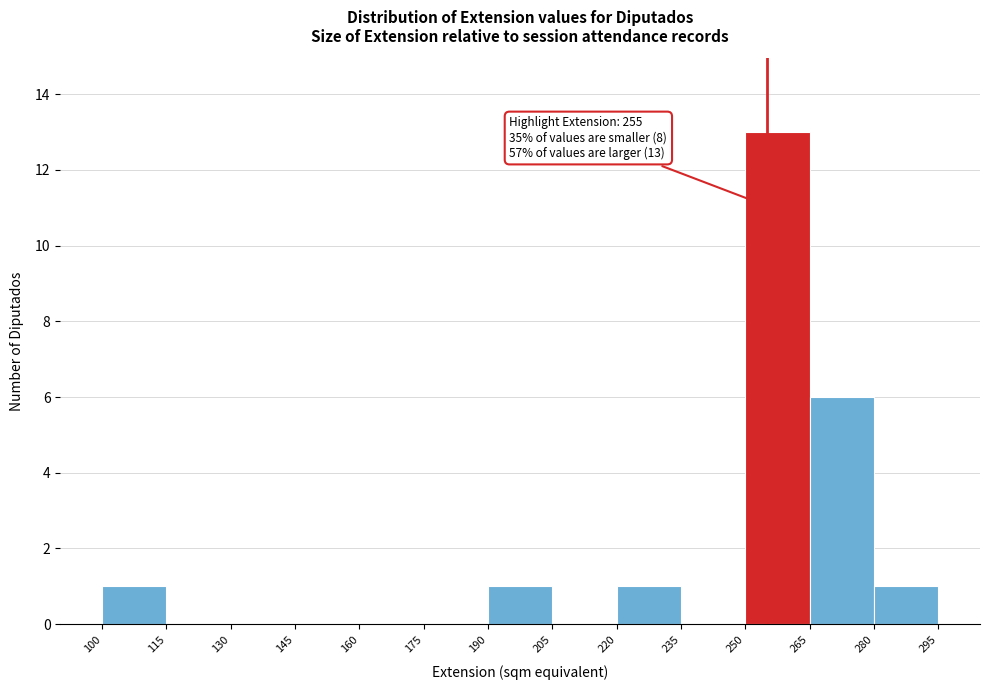

Which range on the x-axis has the tallest bar?

250 to 265